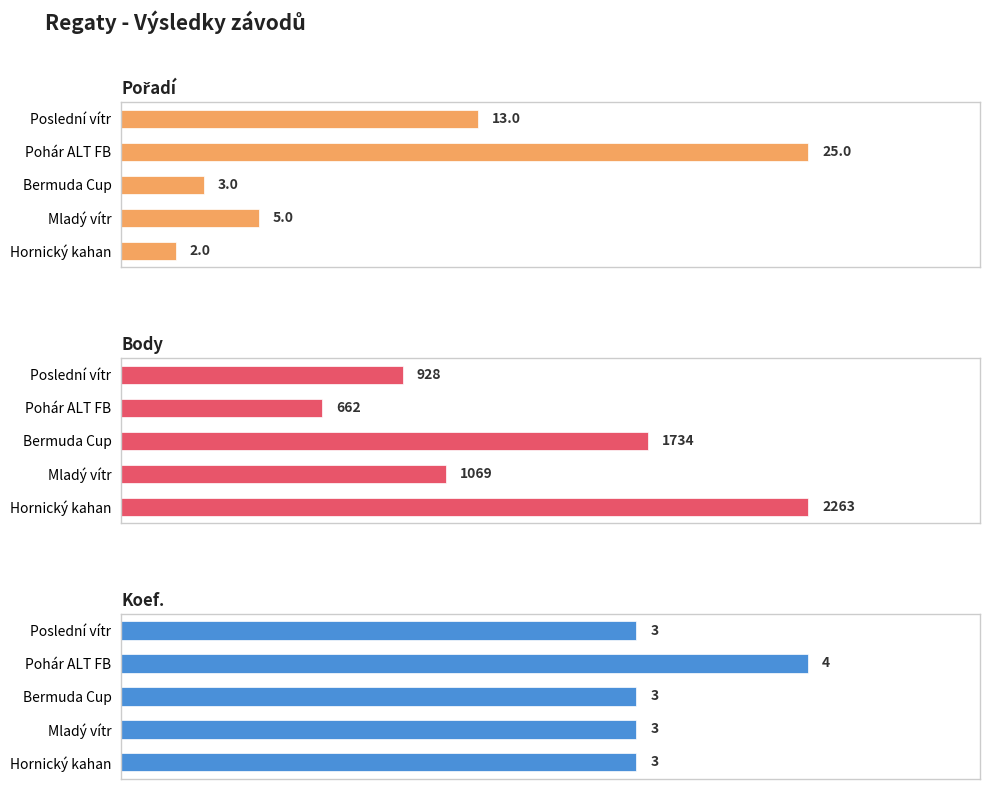

Which series has the largest total across all categories?

Body